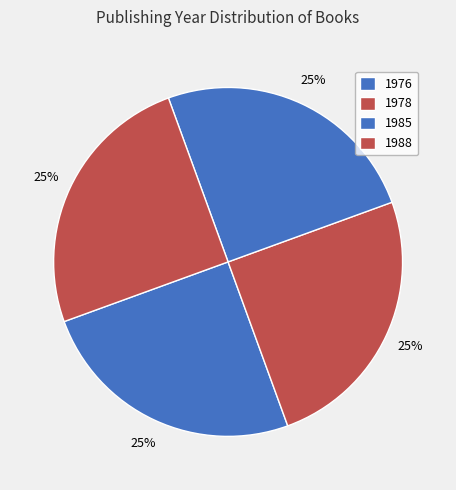

How many slices are in this pie chart?

4